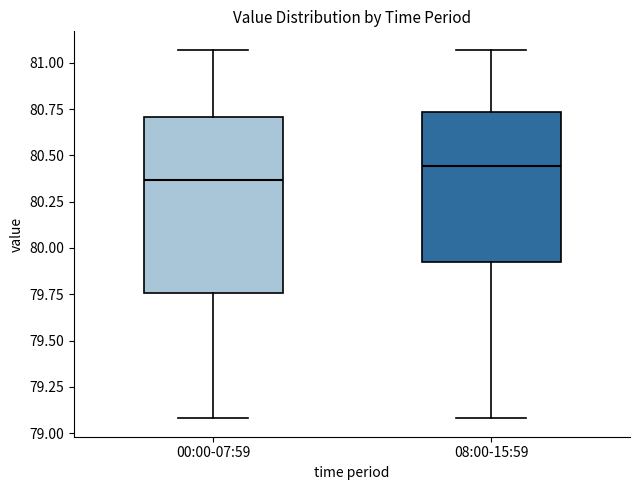

Where does the lower whisker of the box for 00:00-07:59 end on the y-axis? The values are not printed on the chart, so give them approximately, as read against the axis.

79.10